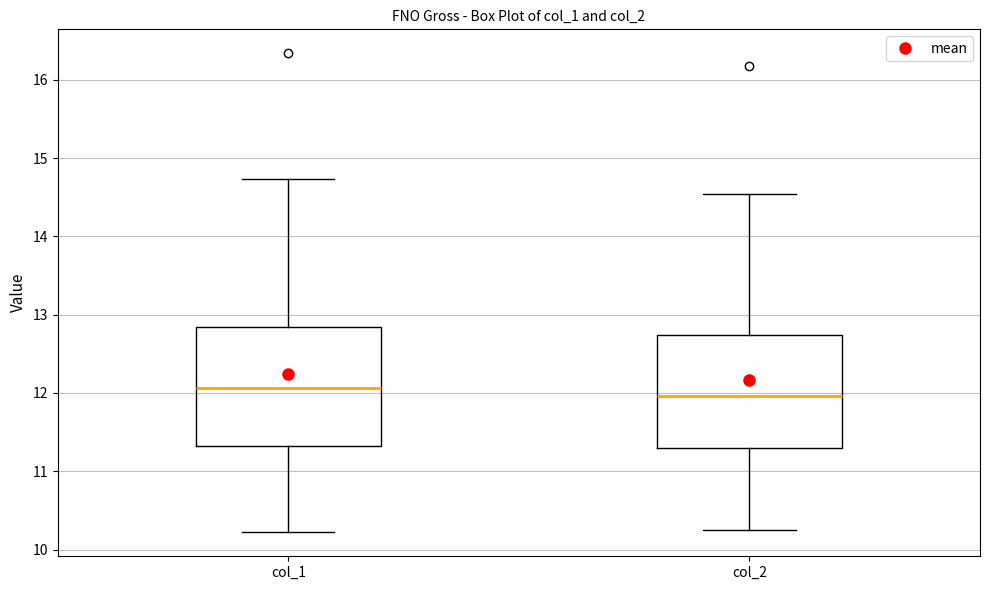

Reading left to right, read every box against the y-axis: the position of its median line, the range the box covers, and the ends of its whiskers. The values are not printed on the chart, so give them approximately, as read against the axis.

col_1: median 12.1, box 11.3 to 12.8, whiskers 10.2 to 14.7
col_2: median 12.0, box 11.3 to 12.7, whiskers 10.3 to 14.5